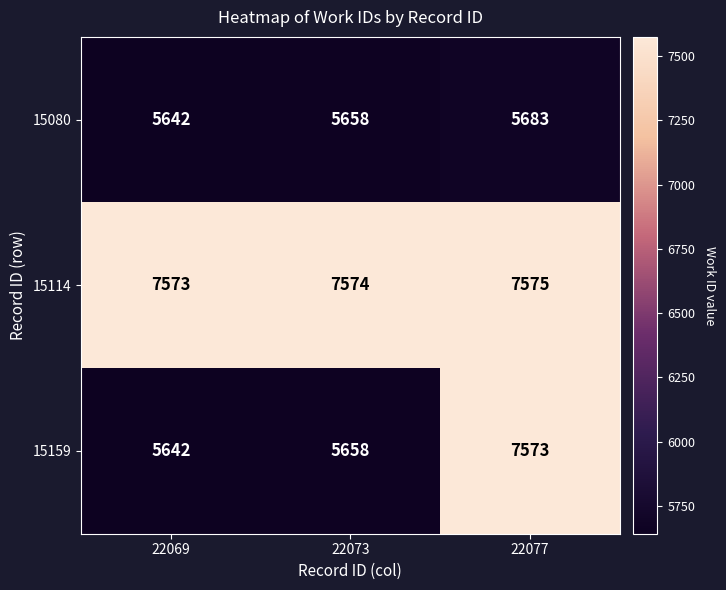

Which series changed the most between 22073 and 22077?

15159